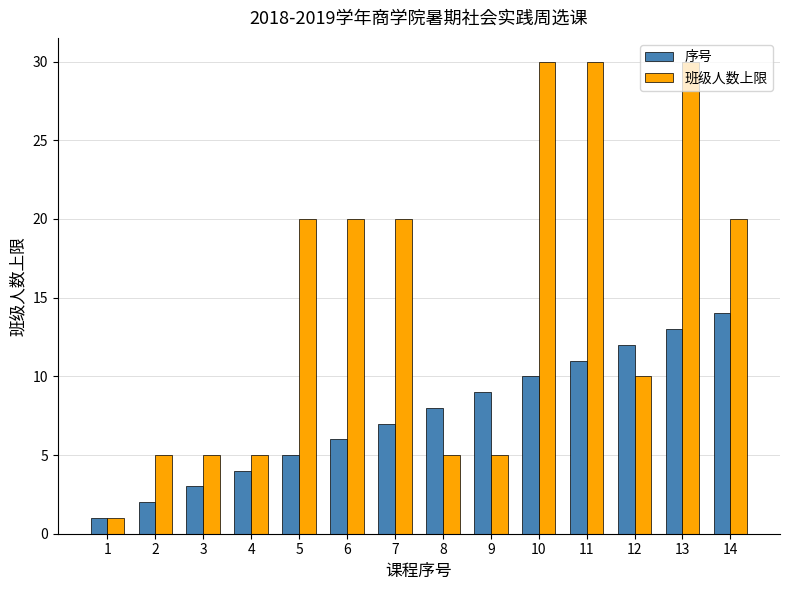

The 班级人数上限 series shows 2 at 4. True or false?

False